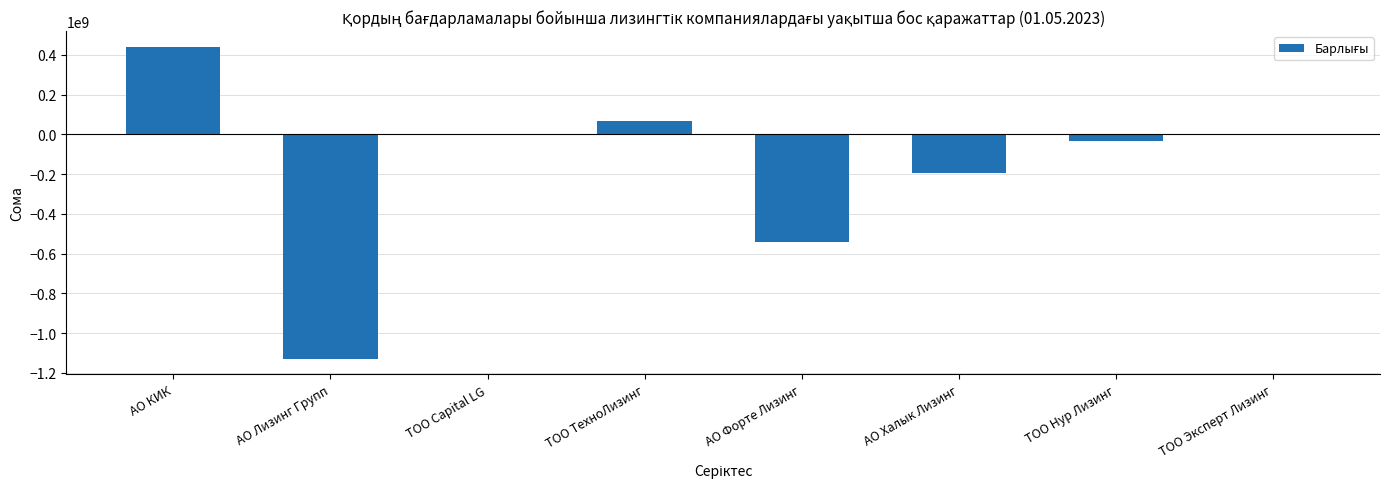

At which label is the value closest to -344472048?

АО Халык Лизинг